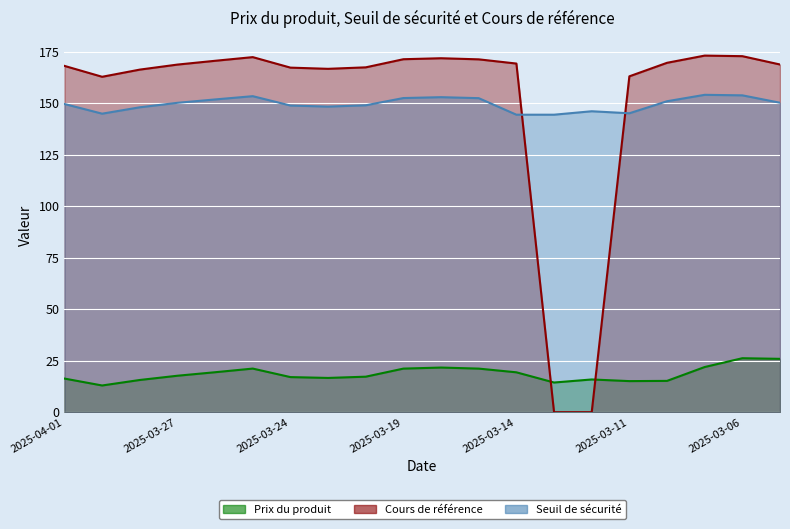

Where is Prix du produit nearest to the value 19?

2025-03-14